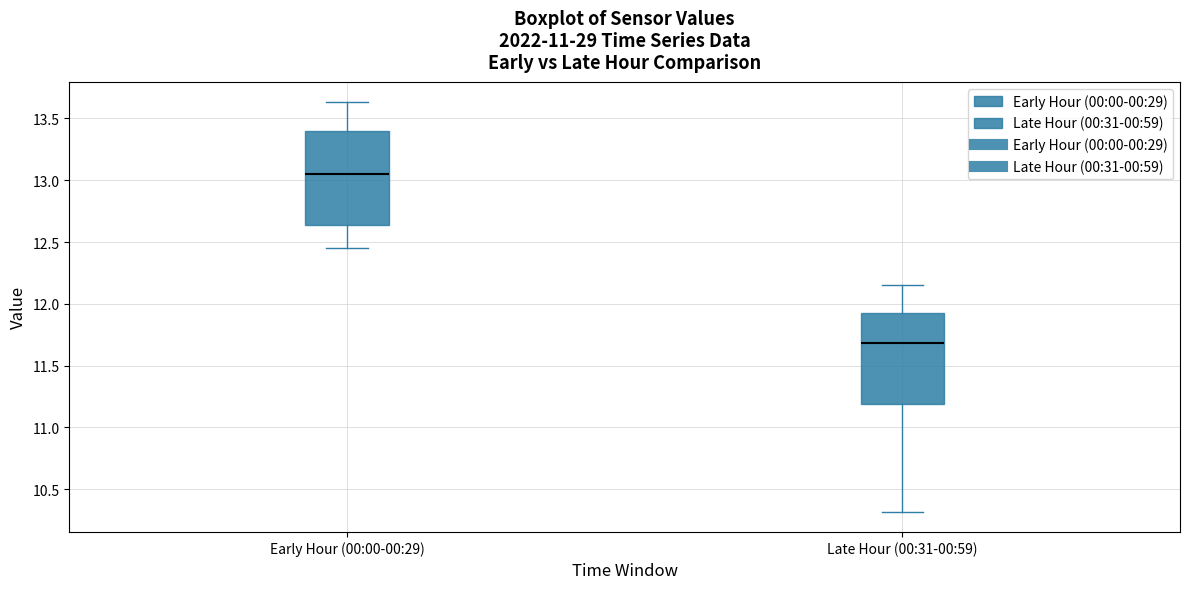

Which box's median line is the highest?

Early Hour (00:00-00:29)